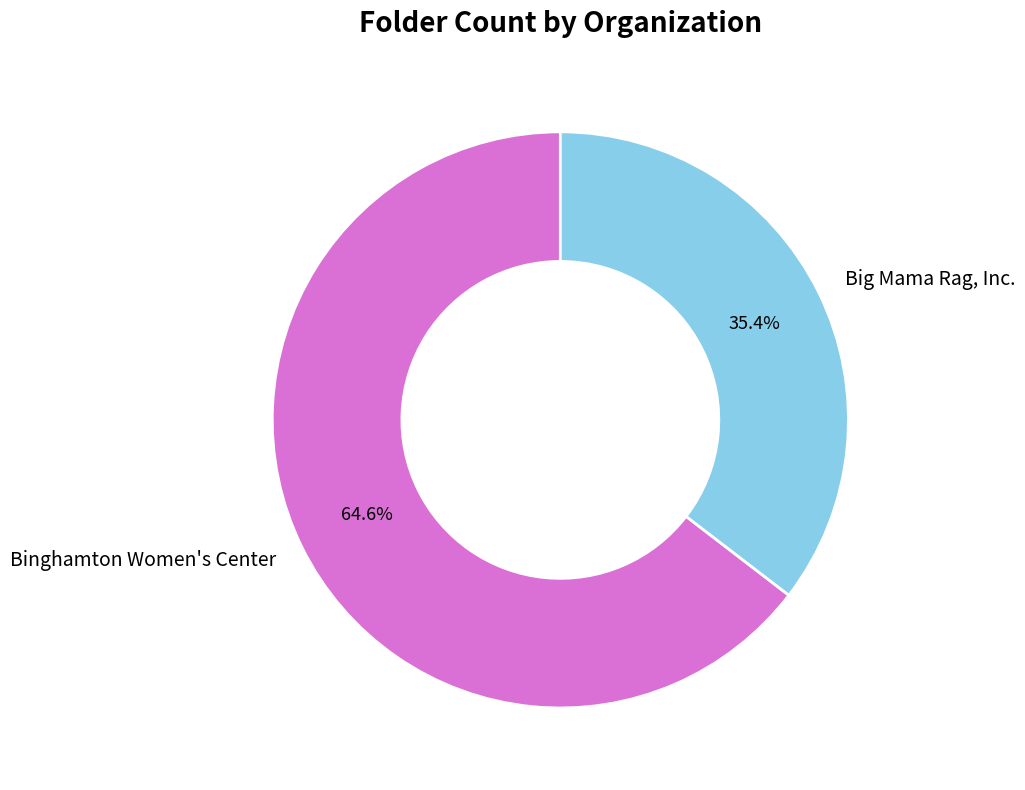

Which slice is the largest?

Binghamton Women's Center